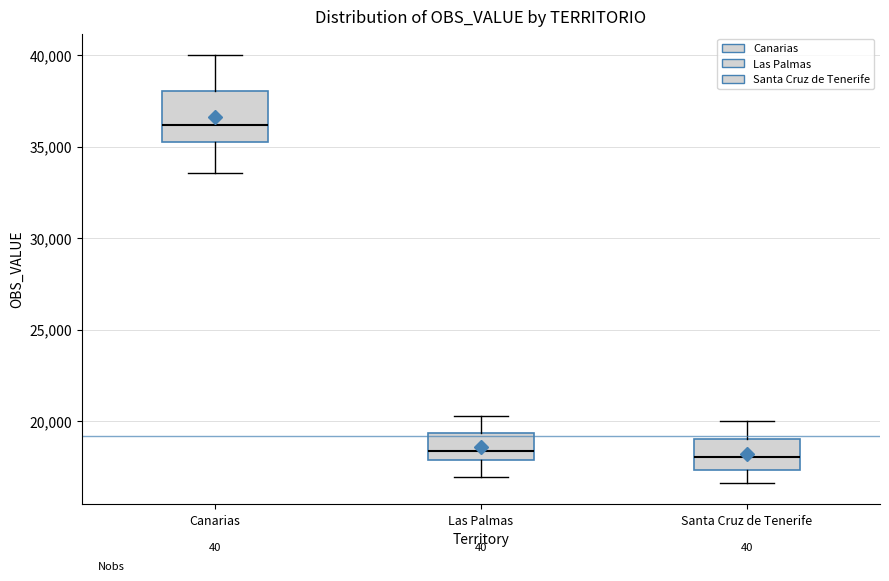

Which box is the tallest, from its lower edge to its upper edge?

Canarias